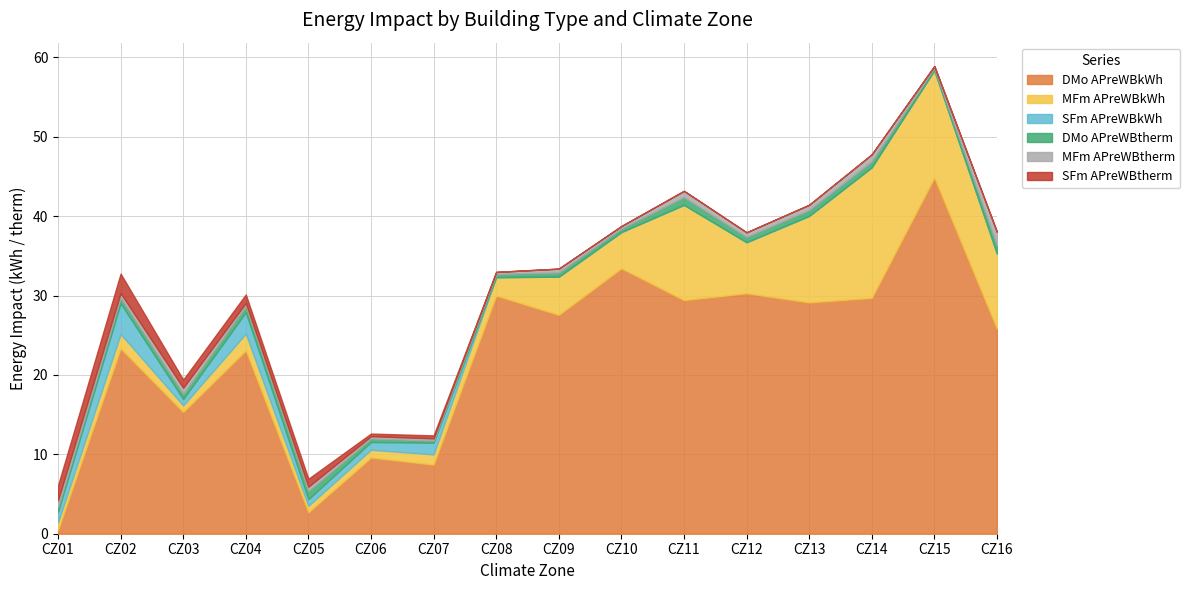

True or false: MFm APreWBkWh has more than 2 points higher than both neighbors.

True